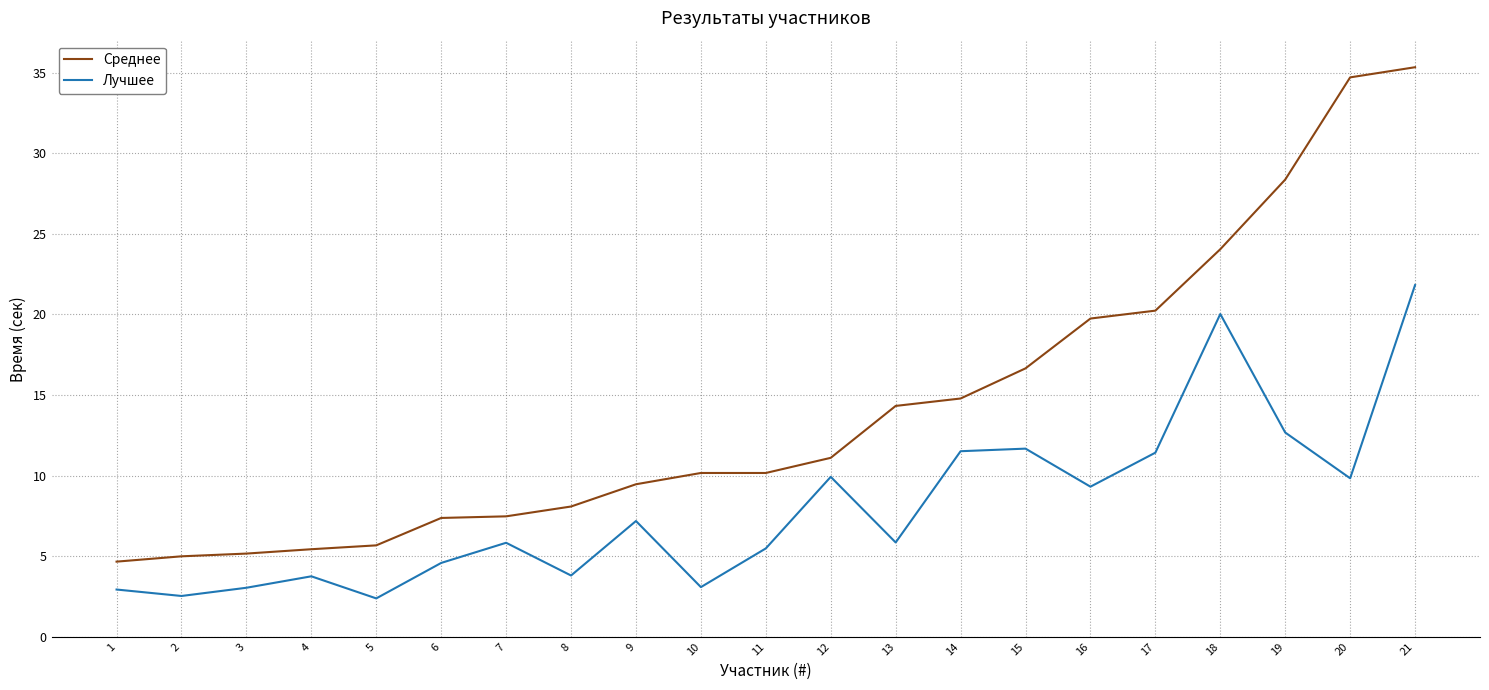

At 5, list the series in order from smallest to largest.

Лучшее, Среднее